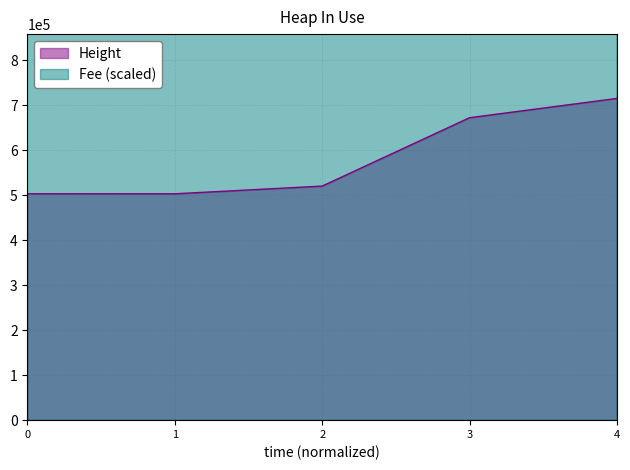

True or false: the data has more than 0 interior local peaks.

True